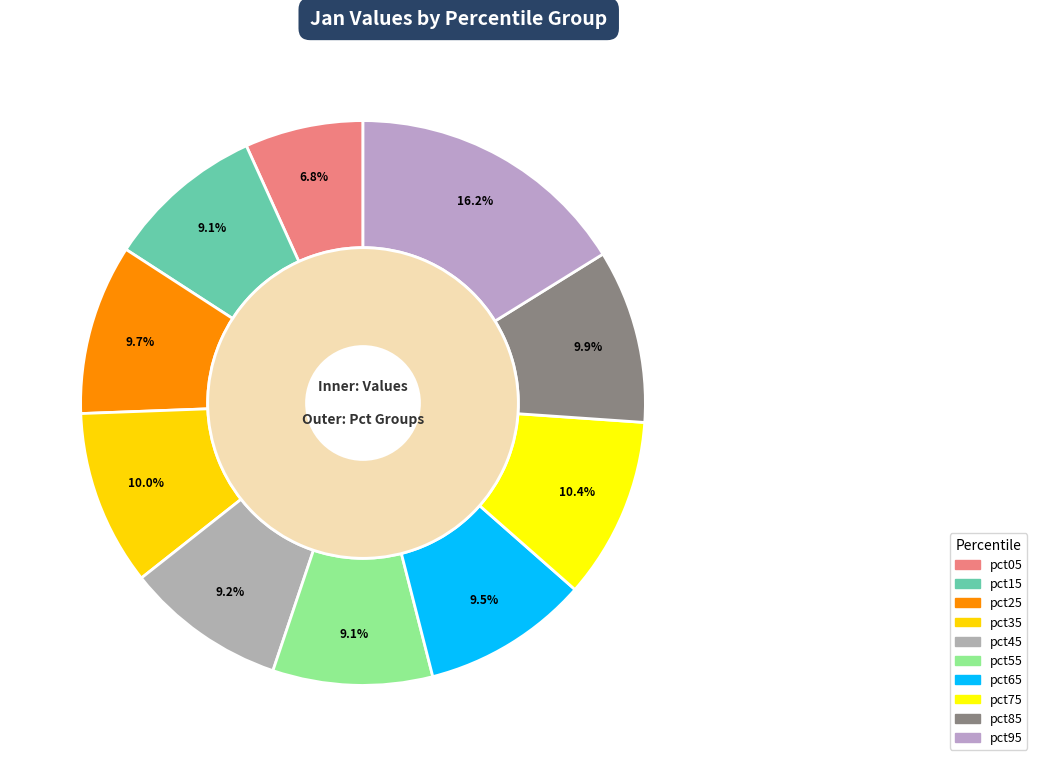

How many slices are in this pie chart?

10